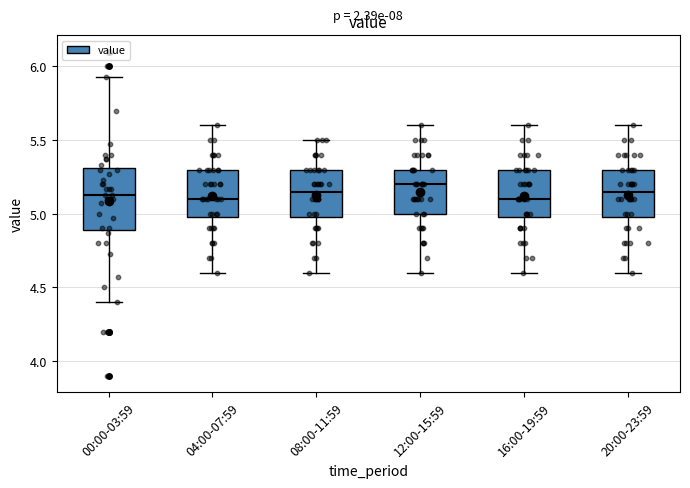

Comparing the boxes themselves (not the whiskers), which one is the tallest?

00:00-03:59